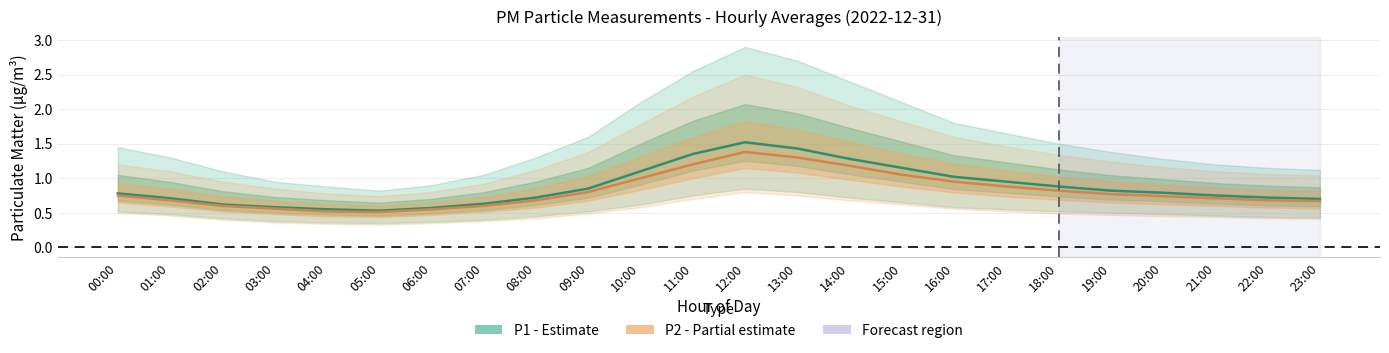

What is the label of the 19th point from the right?

05:00